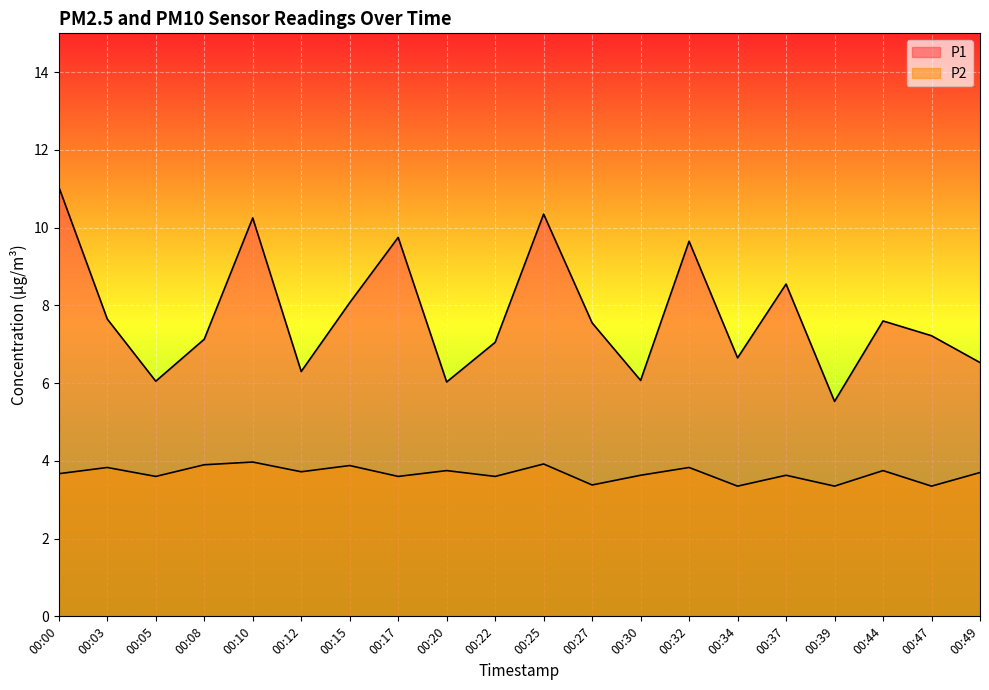

True or false: P1 and P2 intersect in this chart.

False